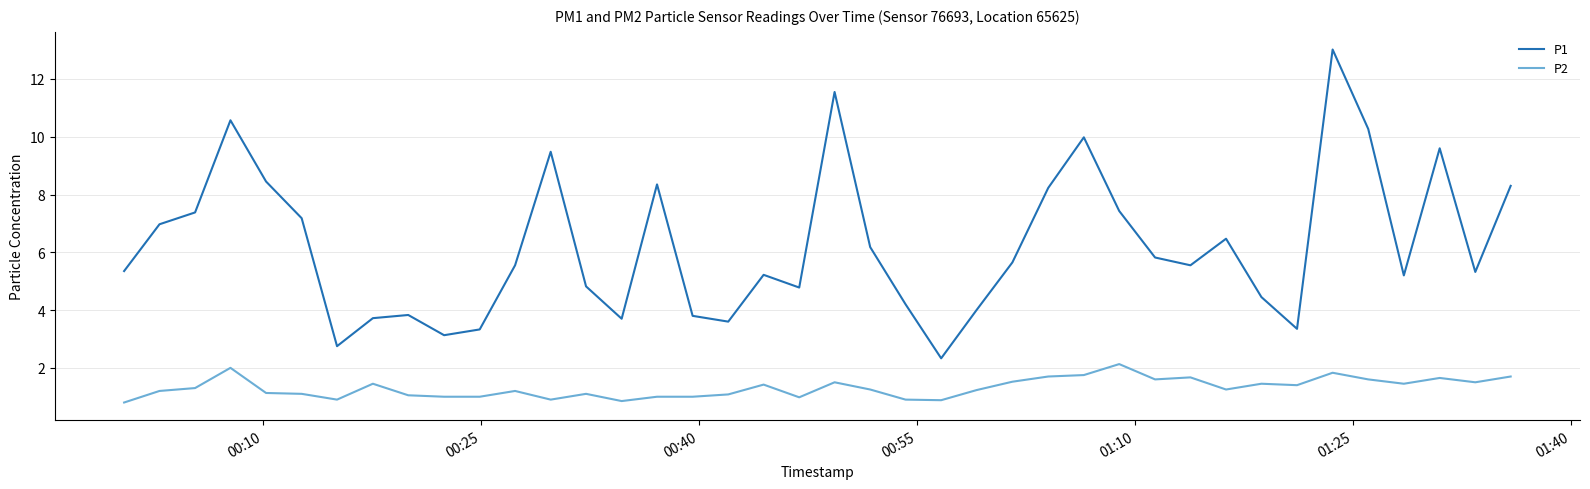

What is the smallest value displayed?

0.8